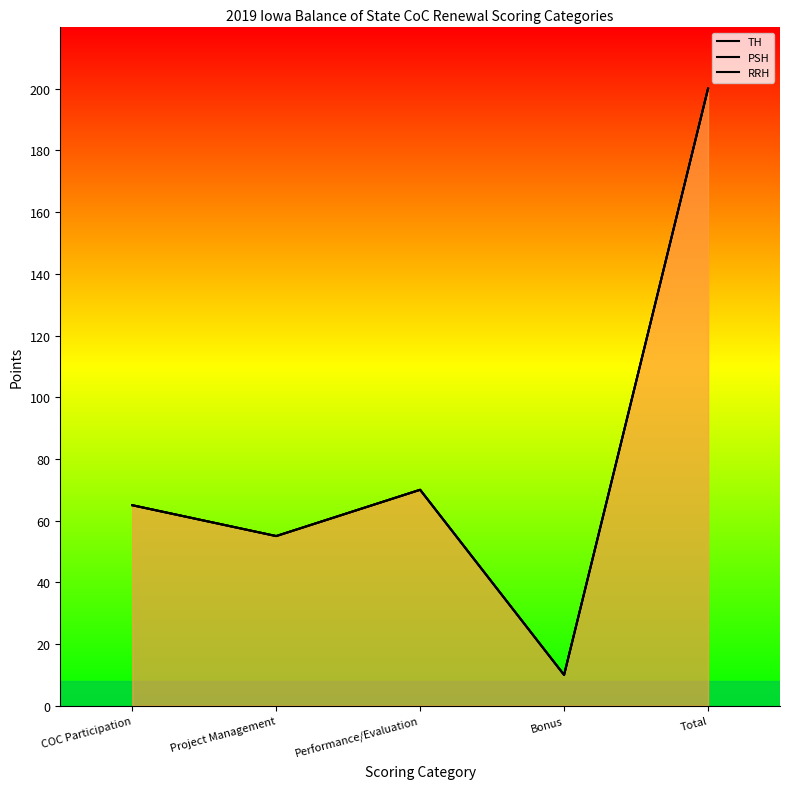

What is the difference between the TH values at Performance/Evaluation and Total?

130